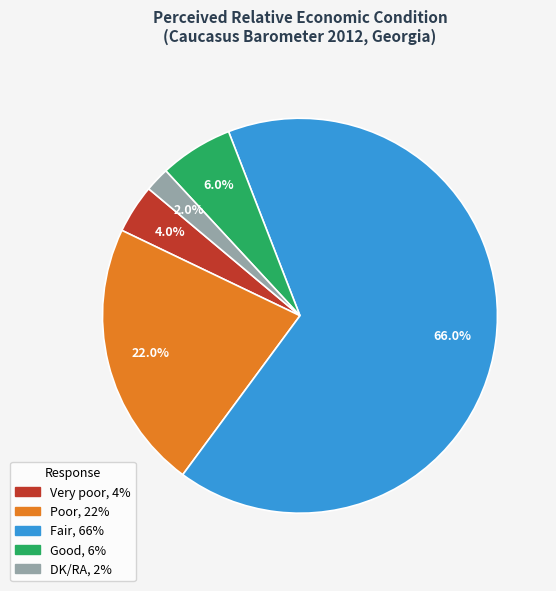

Does any single category account for the majority?

Yes